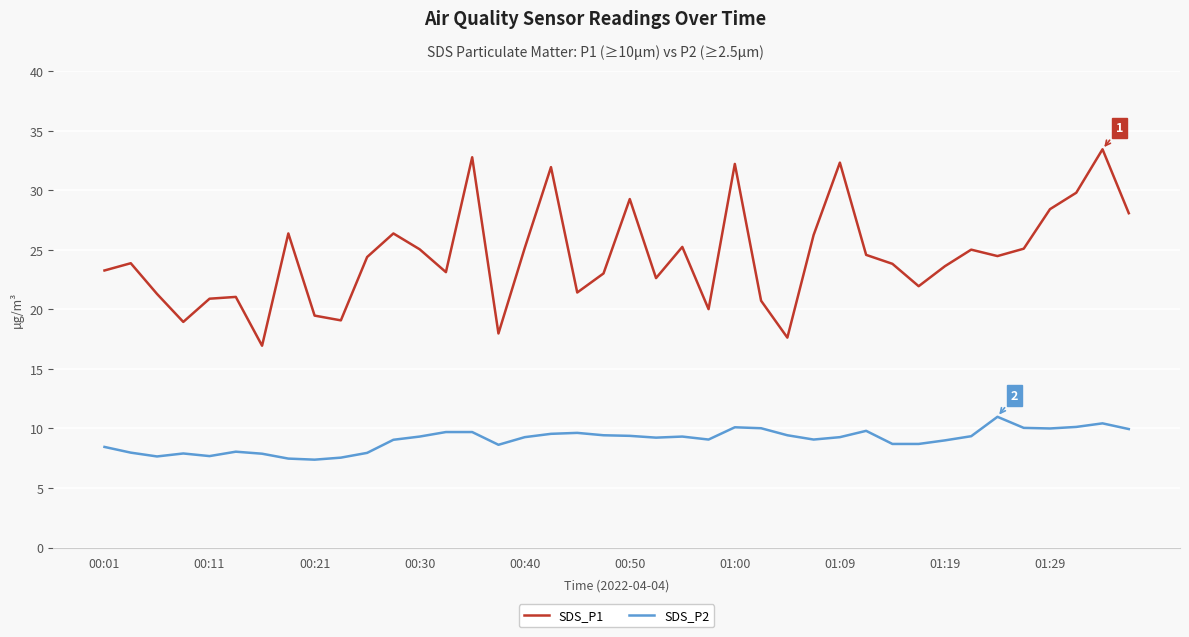

What is the highest value of the SDS_P2 series?

11.0